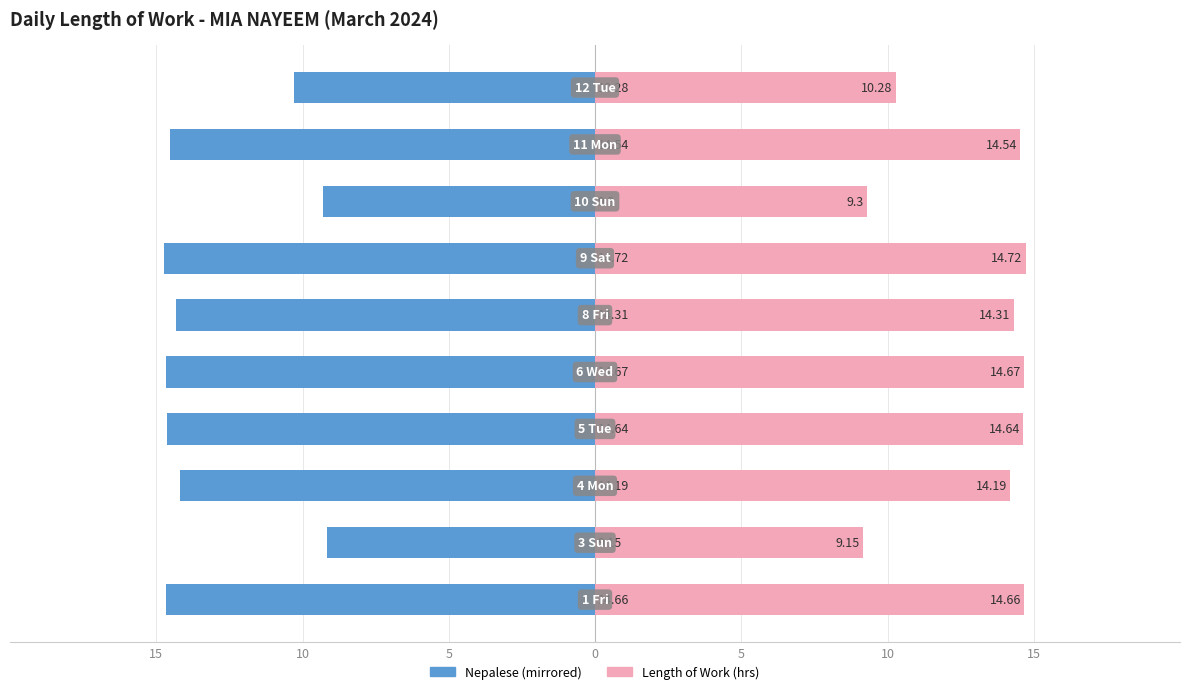

How many groups of bars are there?

10